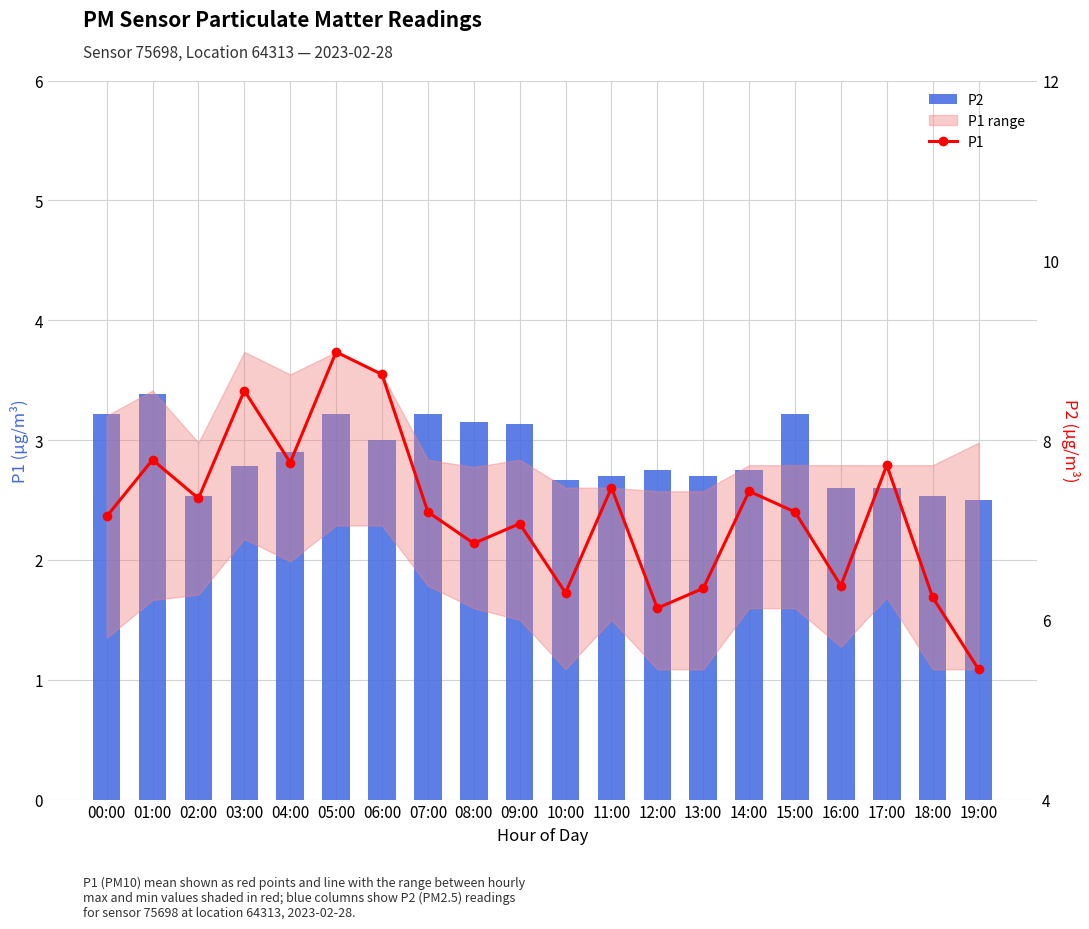

Which series has the largest total across all categories?

P1